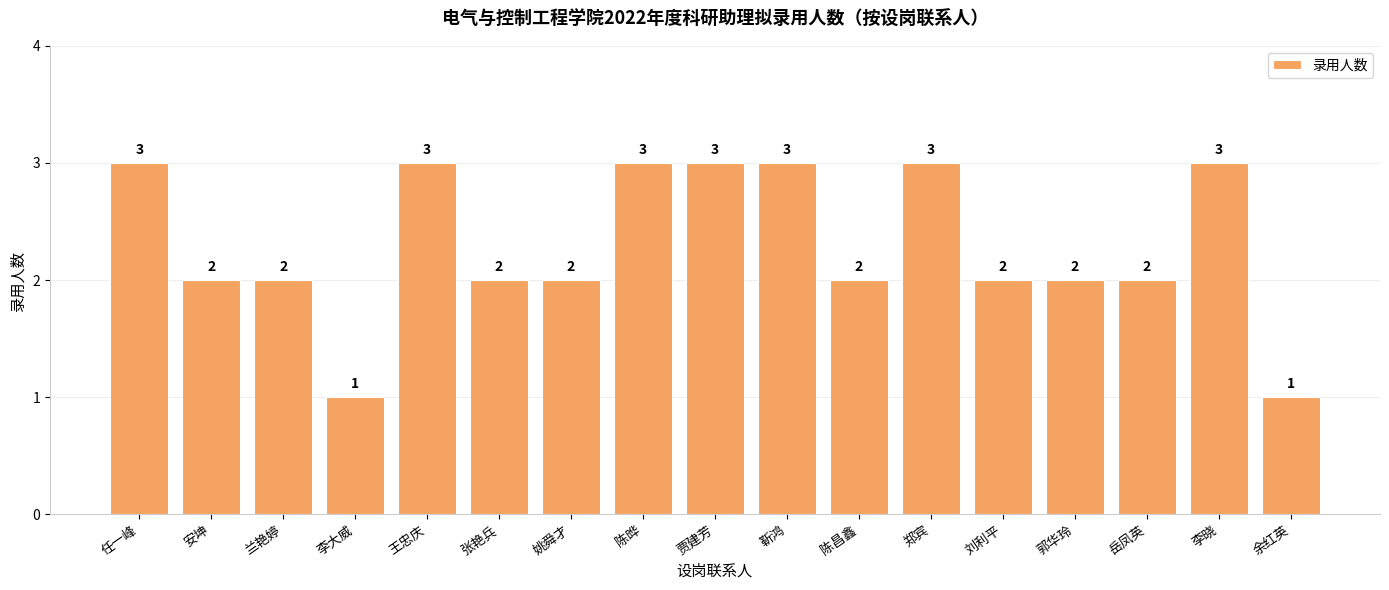

What is the label of the 9th bar from the right?

贾建芳